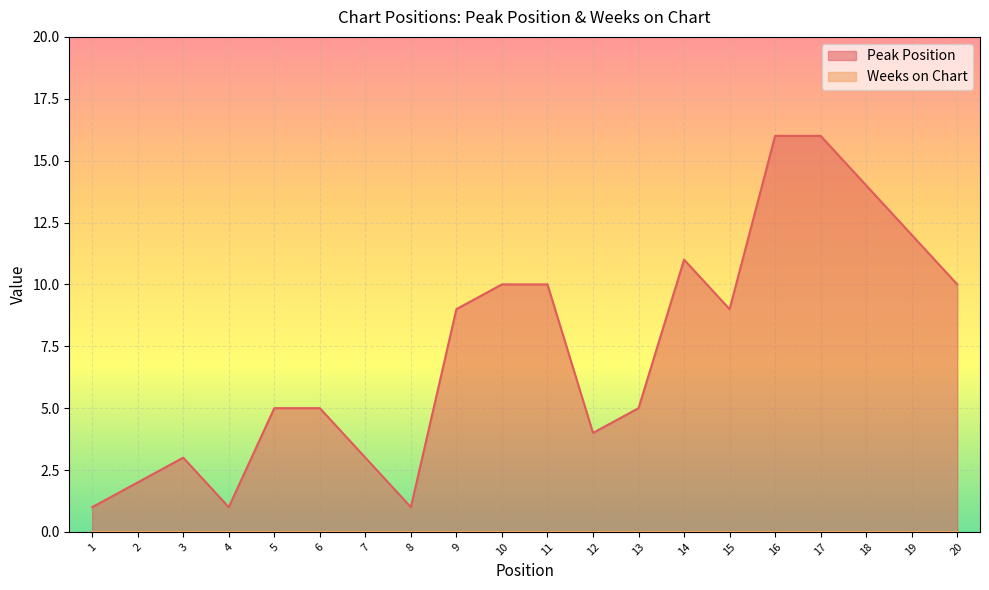

Approximately how many times larger is the value at 1 compared to 10?

0.1